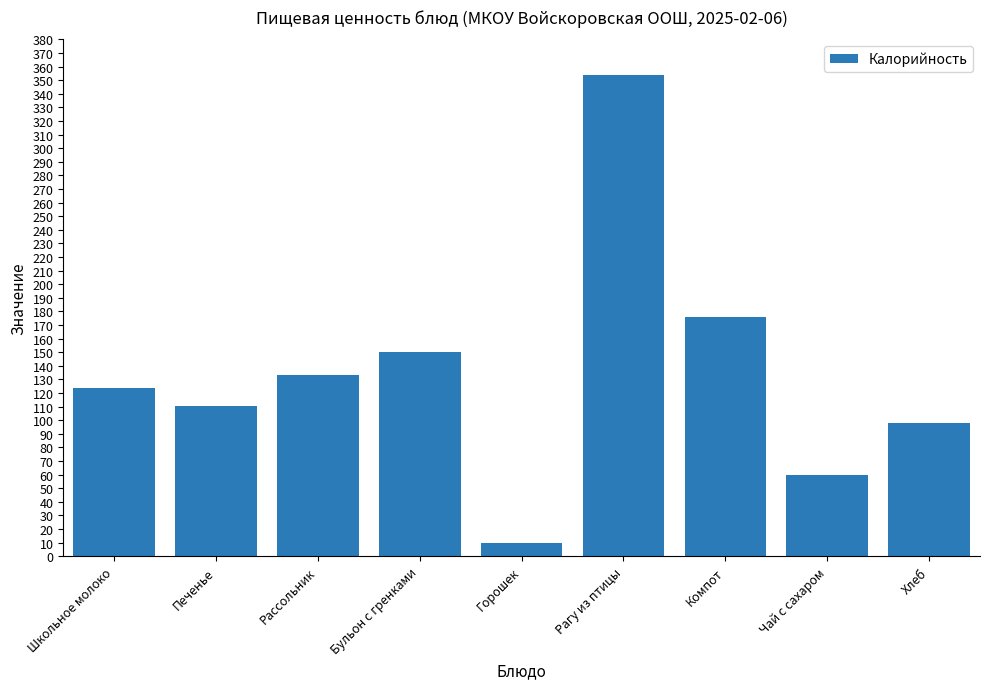

What is the ratio of the value at Школьное молоко to the value at Бульон с гренками?

0.8